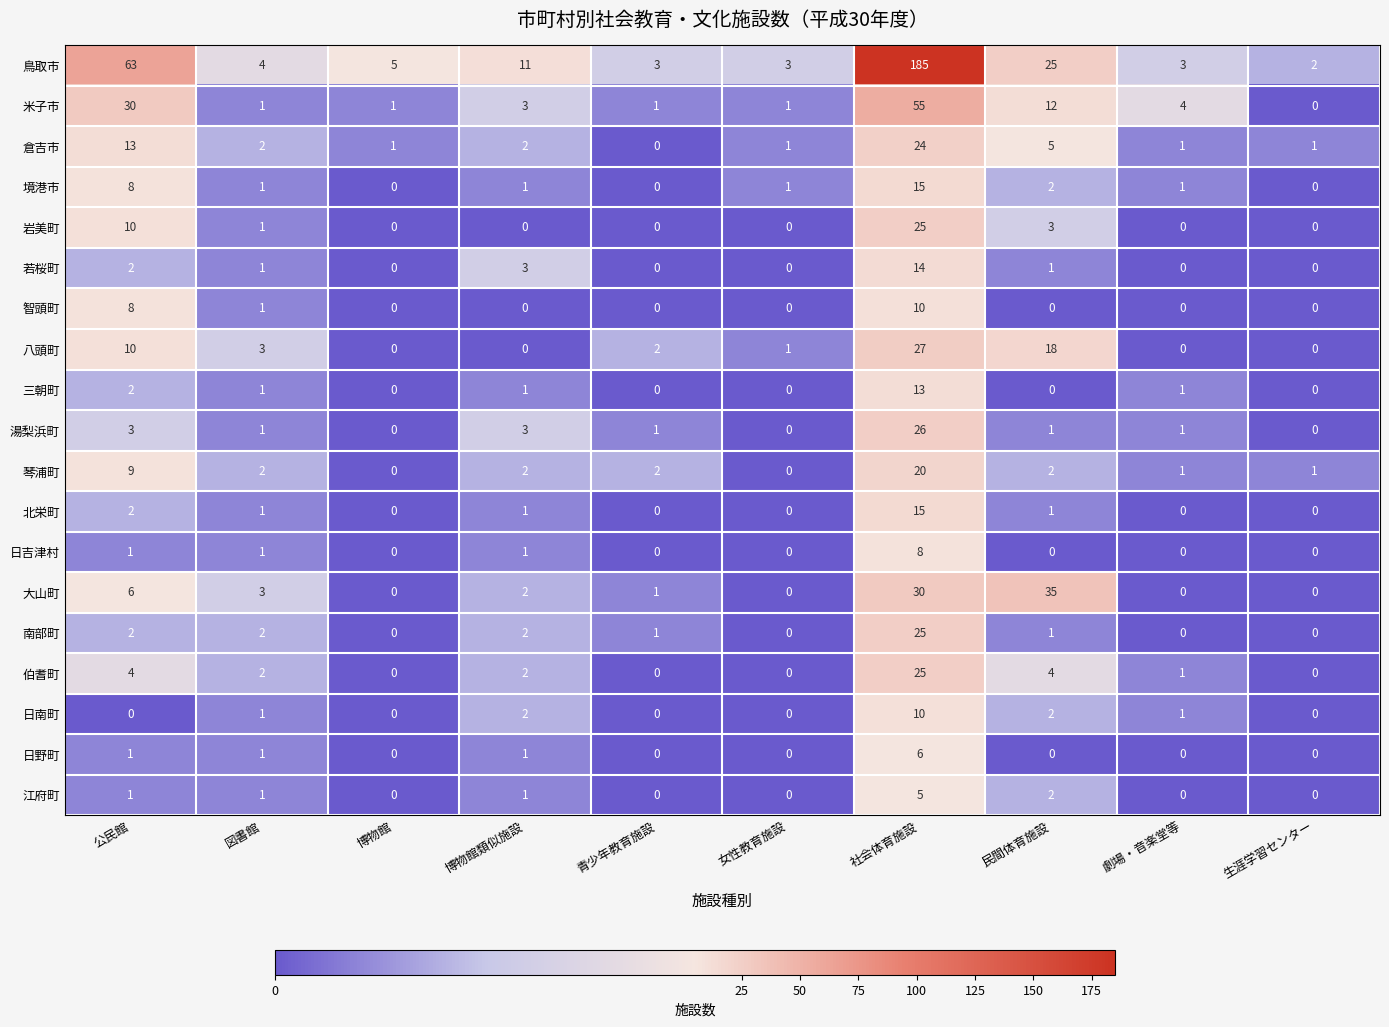

At which category is the sum across all series the highest?

社会体育施設